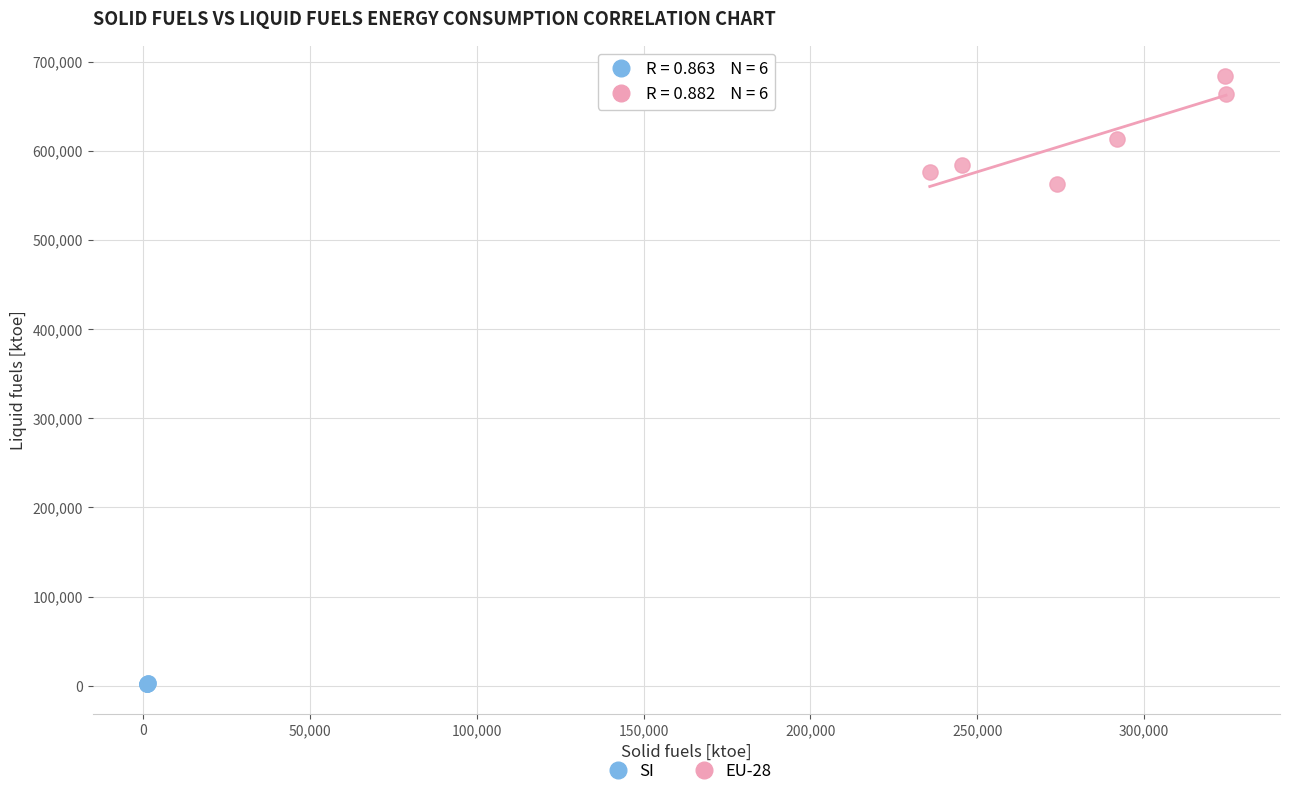

Which series contains the lowest Y value?

SI